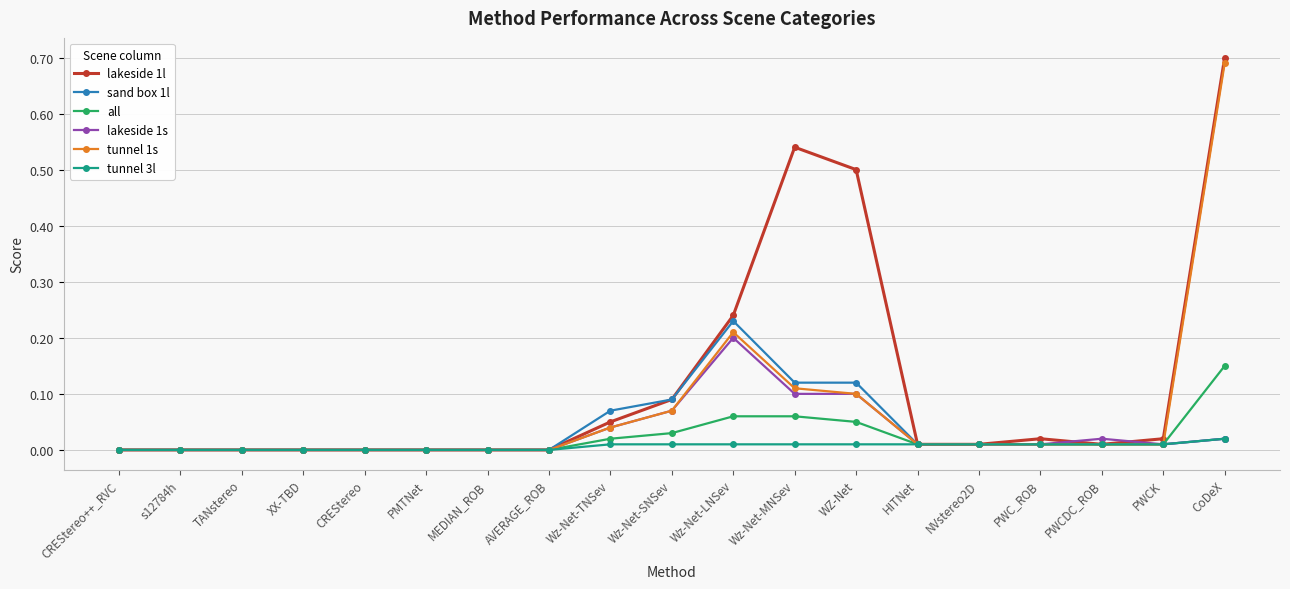

How many categories are shown in the chart?

19